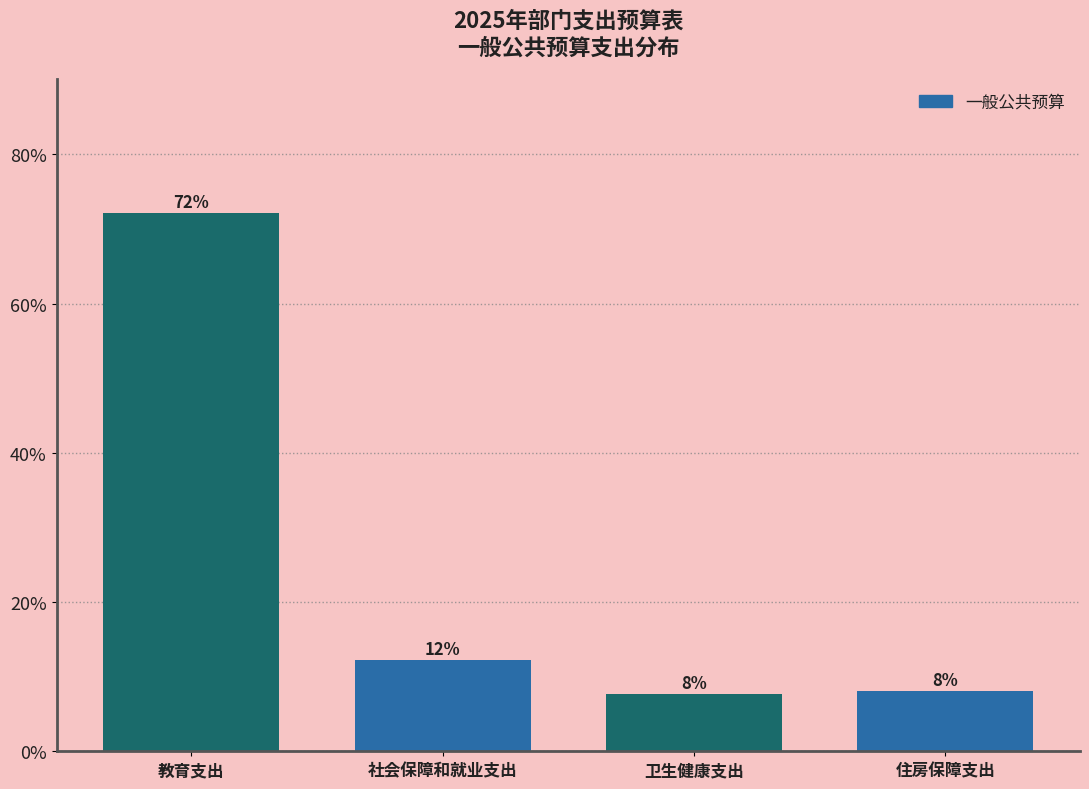

Which category has the highest value across all series?

教育支出